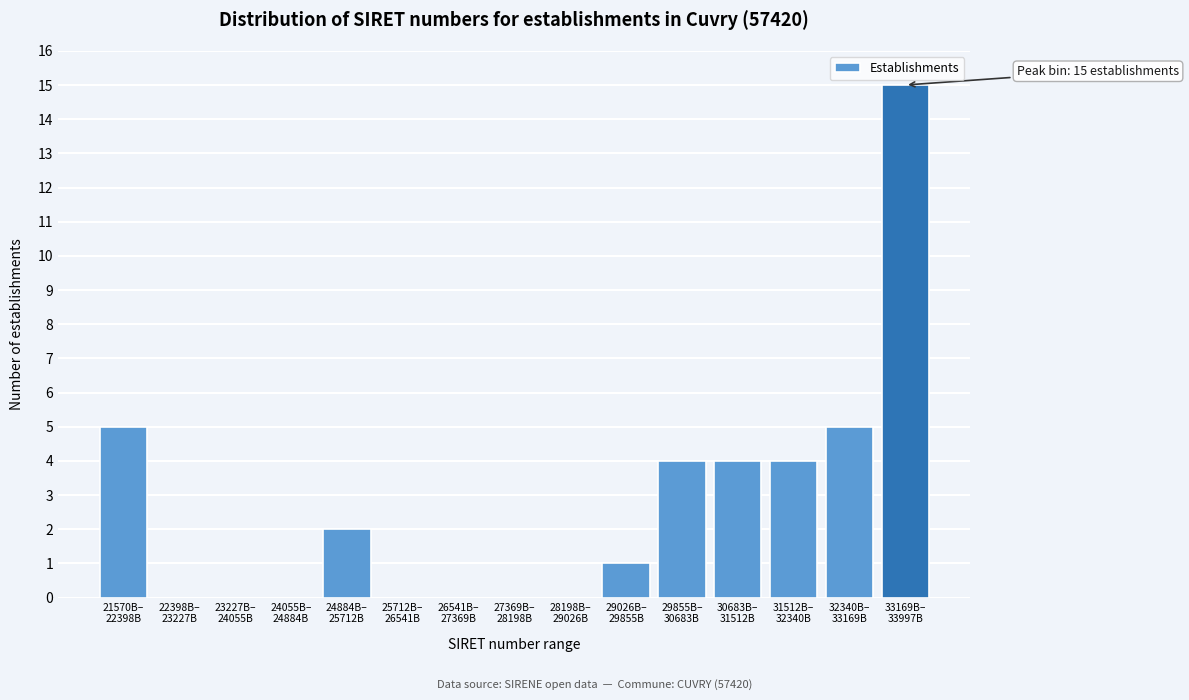

What is the maximum value shown in the chart?

15